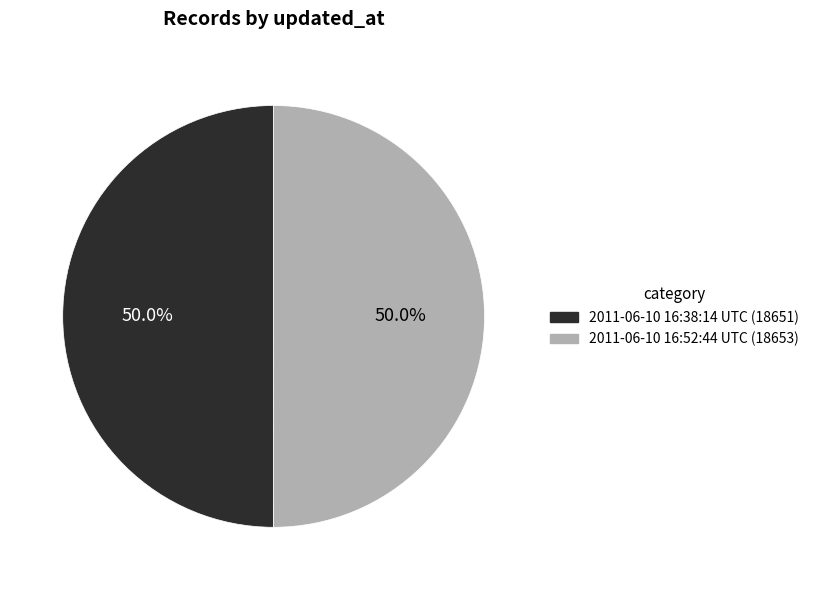

Approximately how many times larger is the value at 2011-06-10 16:38:14 UTC compared to 2011-06-10 16:52:44 UTC?

1.0